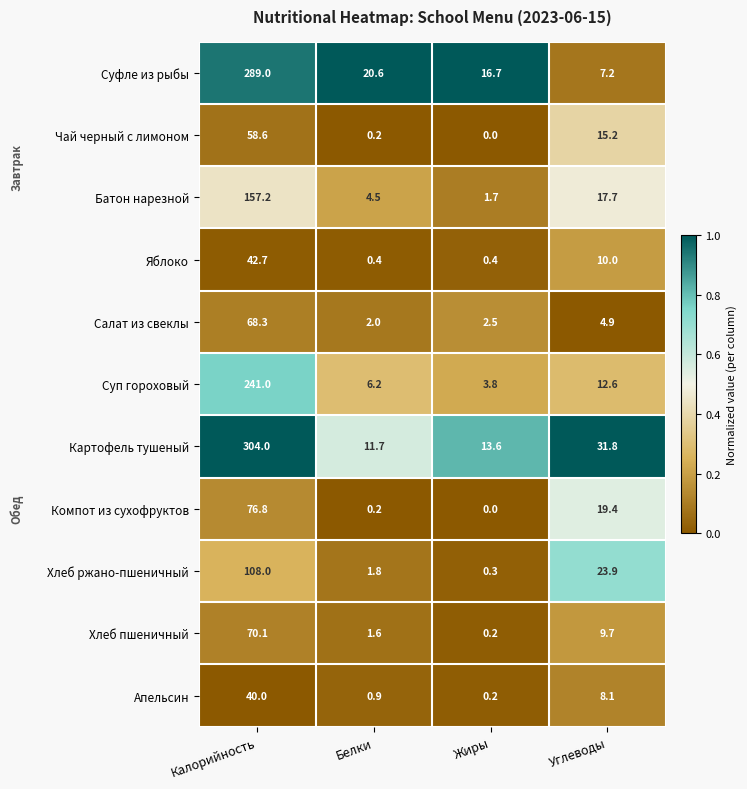

What is the approximate value of Хлеб ржано-пшеничный at Жиры?

0.3